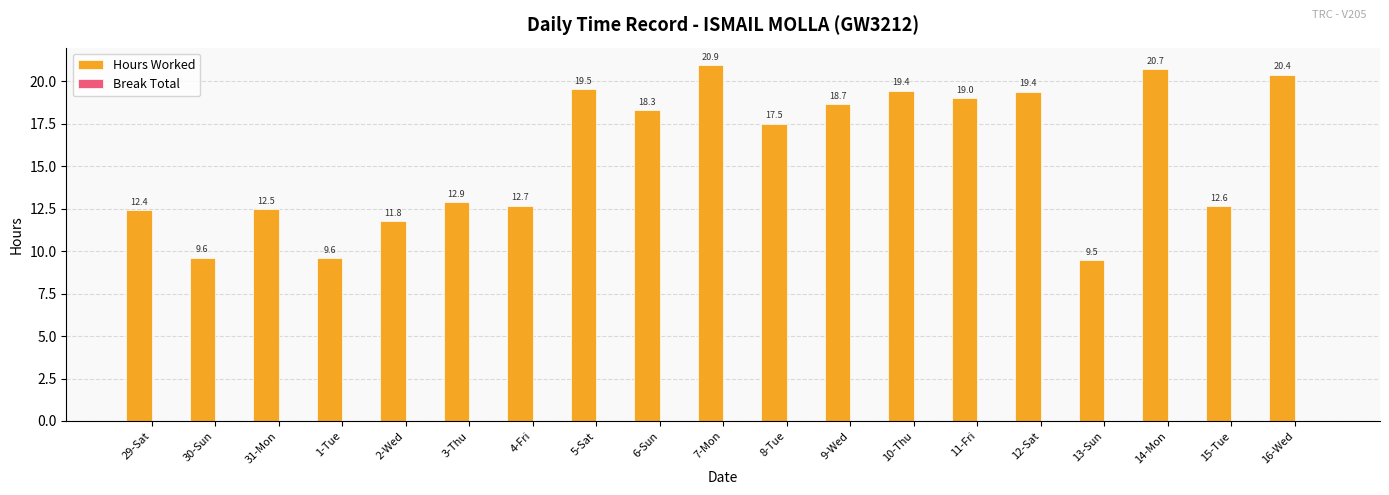

What is the average value?

15.7